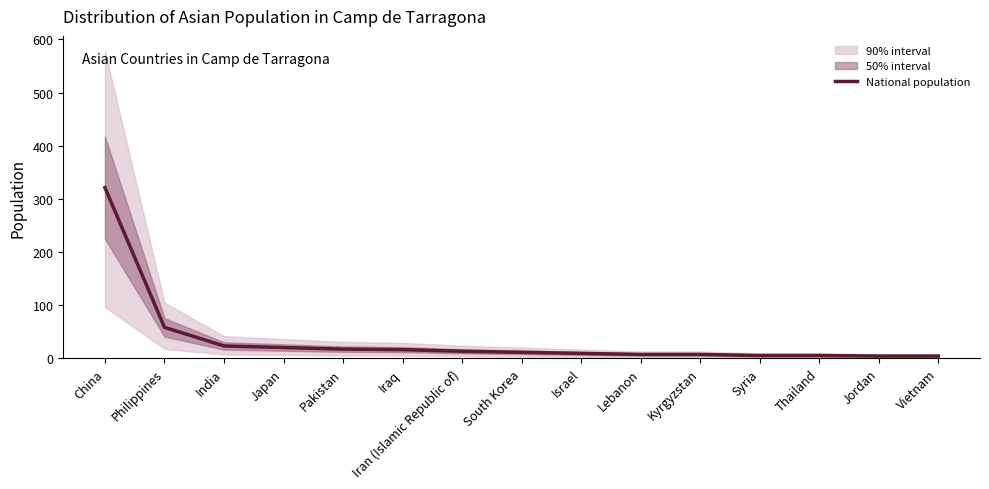

What is the average value?

35